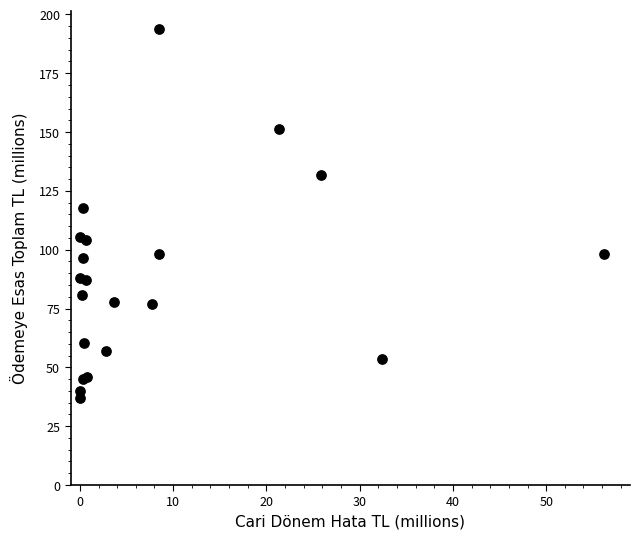

What Y value in the scatter plot is closest to 115?

117.9